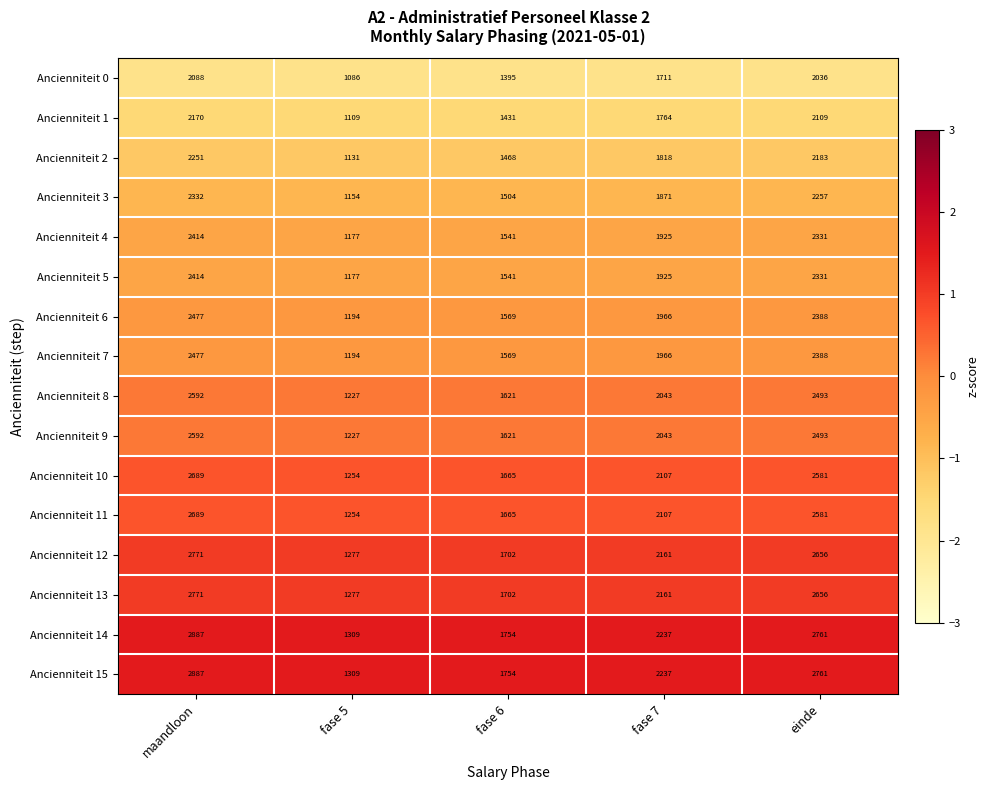

At which category does the chart reach its minimum across all series?

fase 5